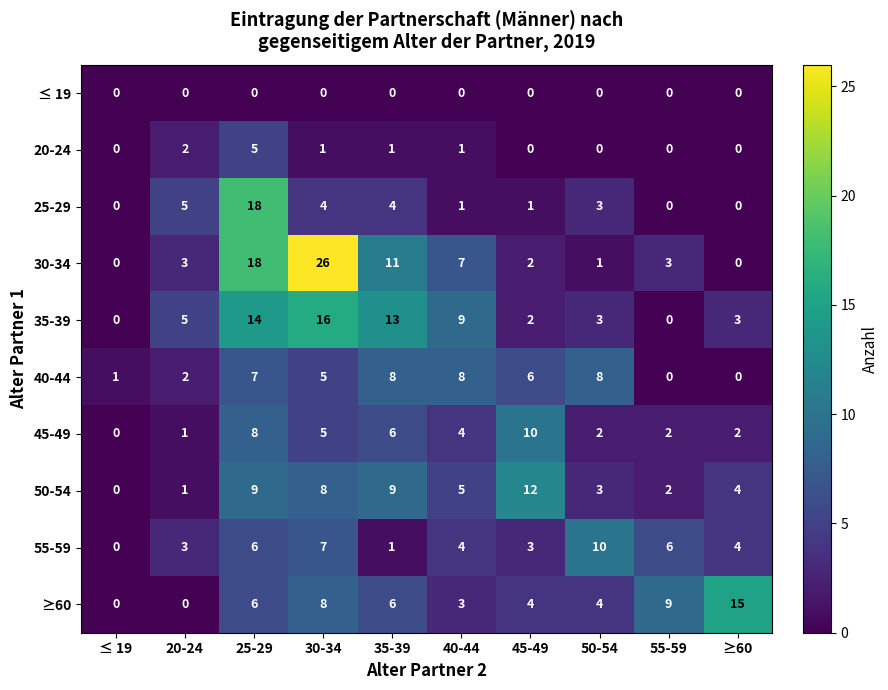

What is the sum of the ≥60 values at ≥60 and 30-34?

23